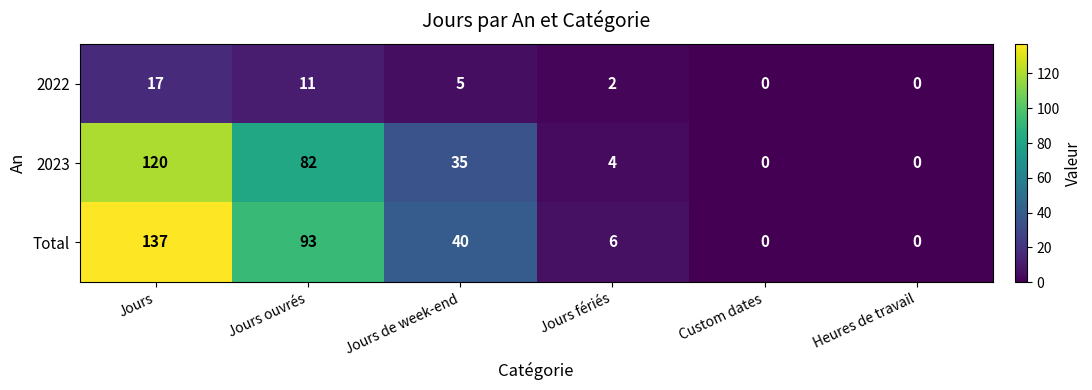

What is the difference between the maximum and minimum values in the 2023 series?

120